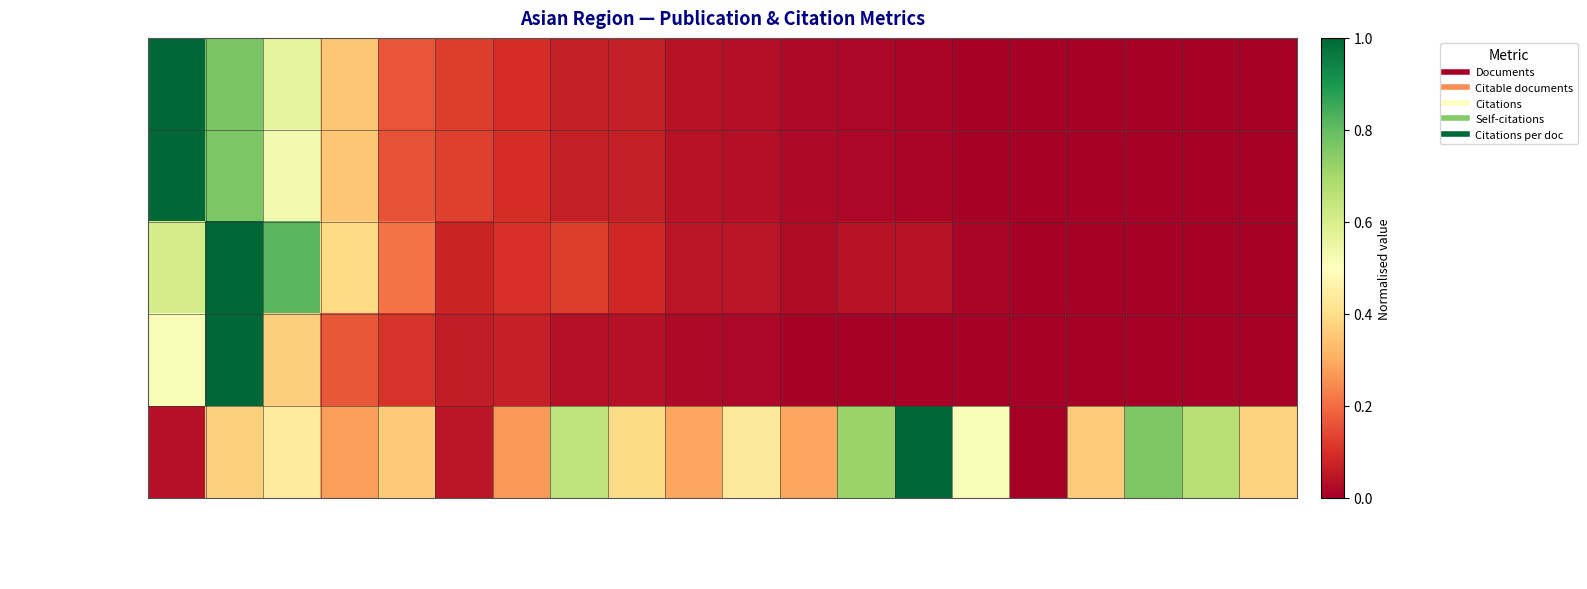

Reading left to right, transcribe all the data shown in this chart.

Documents: India=1.0	China=0.8	Japan=0.6	South Korea=0.3	Thailand=0.2	Indonesia=0.1	Pakistan=0.1	Taiwan=0.1	Malaysia=0.1	Bangladesh=0.0	Viet Nam=0.0	Philippines=0.0	Hong Kong=0.0	Singapore=0.0	Sri Lanka=0.0	Kazakhstan=0.0	Nepal=0.0	Cambodia=0.0	Laos=0.0	Mongolia=0.0
Citable documents: India=1.0	China=0.8	Japan=0.5	South Korea=0.3	Thailand=0.2	Indonesia=0.1	Pakistan=0.1	Taiwan=0.1	Malaysia=0.1	Bangladesh=0.0	Viet Nam=0.0	Philippines=0.0	Hong Kong=0.0	Singapore=0.0	Sri Lanka=0.0	Kazakhstan=0.0	Nepal=0.0	Cambodia=0.0	Laos=0.0	Mongolia=0.0
Citations: India=0.6	China=1.0	Japan=0.8	South Korea=0.4	Thailand=0.2	Indonesia=0.1	Pakistan=0.1	Taiwan=0.1	Malaysia=0.1	Bangladesh=0.0	Viet Nam=0.0	Philippines=0.0	Hong Kong=0.0	Singapore=0.0	Sri Lanka=0.0	Kazakhstan=0.0	Nepal=0.0	Cambodia=0.0	Laos=0.0	Mongolia=0.0
Self-citations: India=0.5	China=1.0	Japan=0.4	South Korea=0.2	Thailand=0.1	Indonesia=0.1	Pakistan=0.1	Taiwan=0.0	Malaysia=0.0	Bangladesh=0.0	Viet Nam=0.0	Philippines=0.0	Hong Kong=0.0	Singapore=0.0	Sri Lanka=0.0	Kazakhstan=0.0	Nepal=0.0	Cambodia=0.0	Laos=0.0	Mongolia=0.0
Citations per doc: India=0.0	China=0.4	Japan=0.4	South Korea=0.3	Thailand=0.4	Indonesia=0.0	Pakistan=0.3	Taiwan=0.7	Malaysia=0.4	Bangladesh=0.3	Viet Nam=0.4	Philippines=0.3	Hong Kong=0.7	Singapore=1.0	Sri Lanka=0.5	Kazakhstan=0.0	Nepal=0.4	Cambodia=0.8	Laos=0.7	Mongolia=0.4